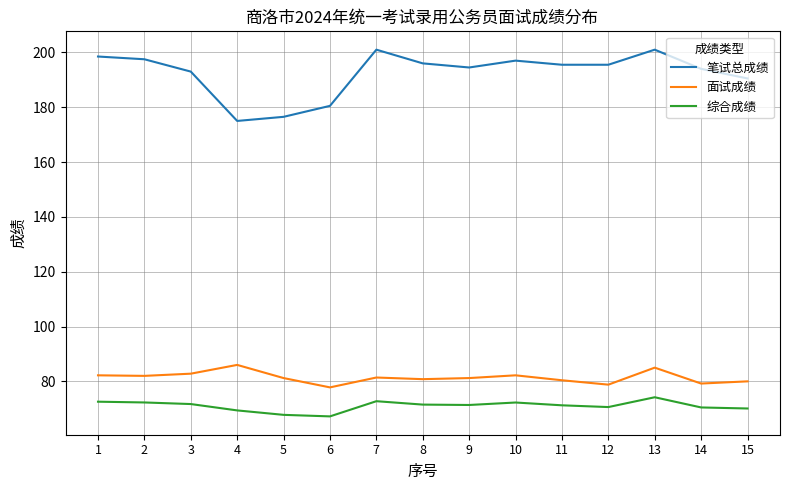

What is the difference between the maximum and minimum values in the 综合成绩 series?

7.0